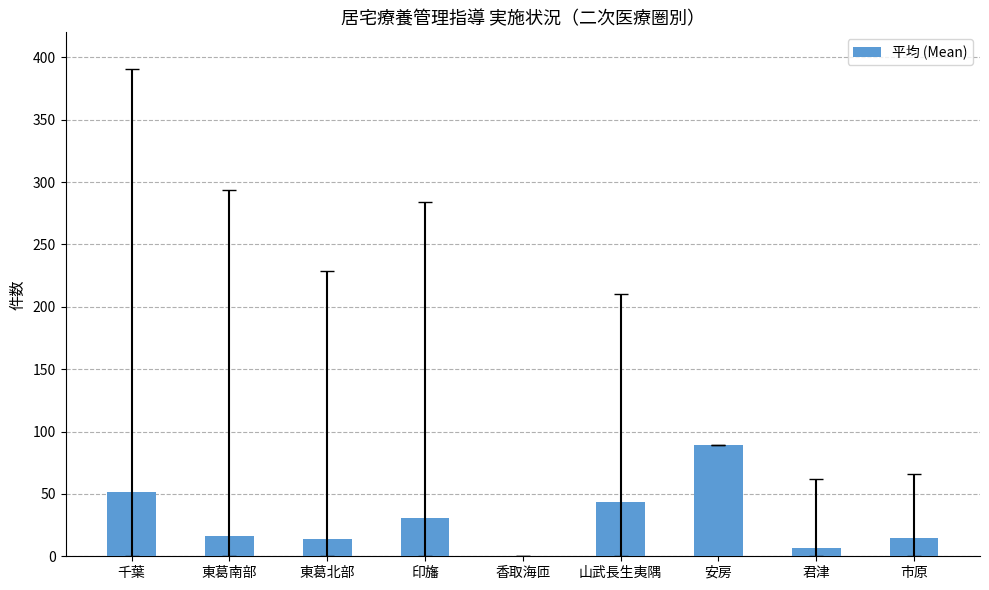

Where is the data nearest to the value 44?

山武長生夷隅